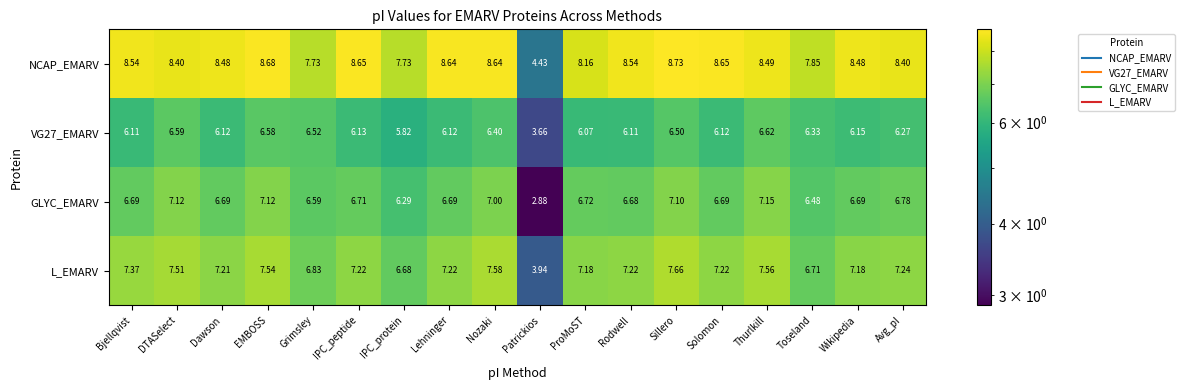

Which label corresponds to the largest value in the chart?

Sillero